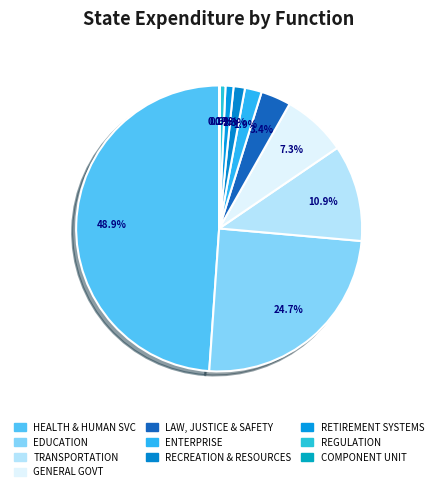

To the nearest percent, what portion does ENTERPRISE represent?

2%